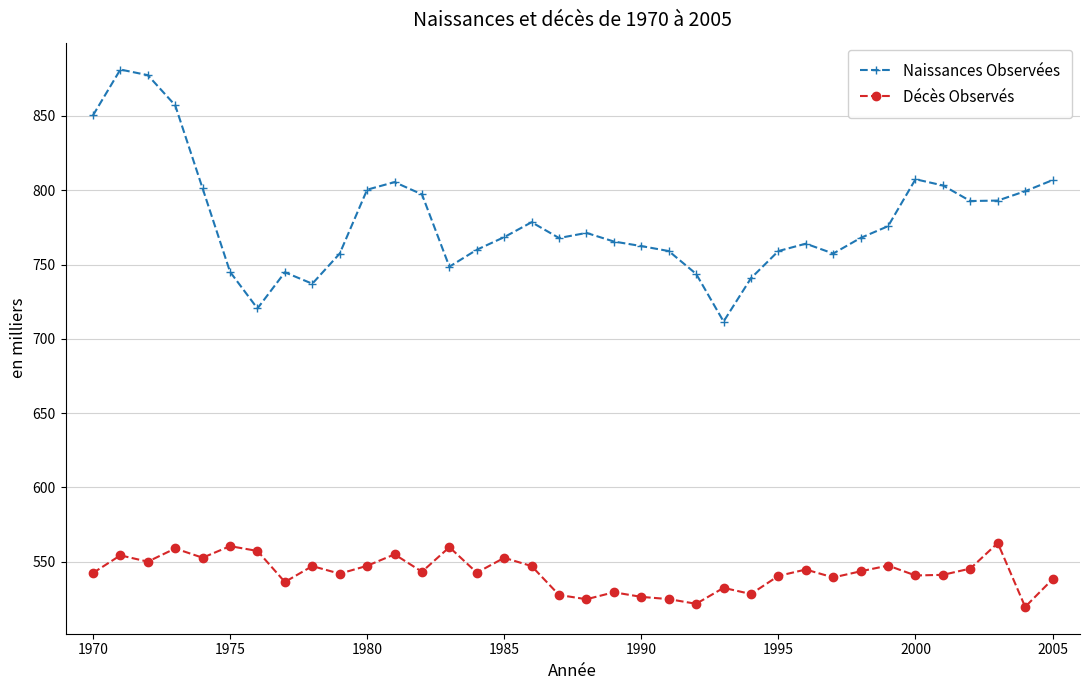

What is the smallest value displayed?

519.5